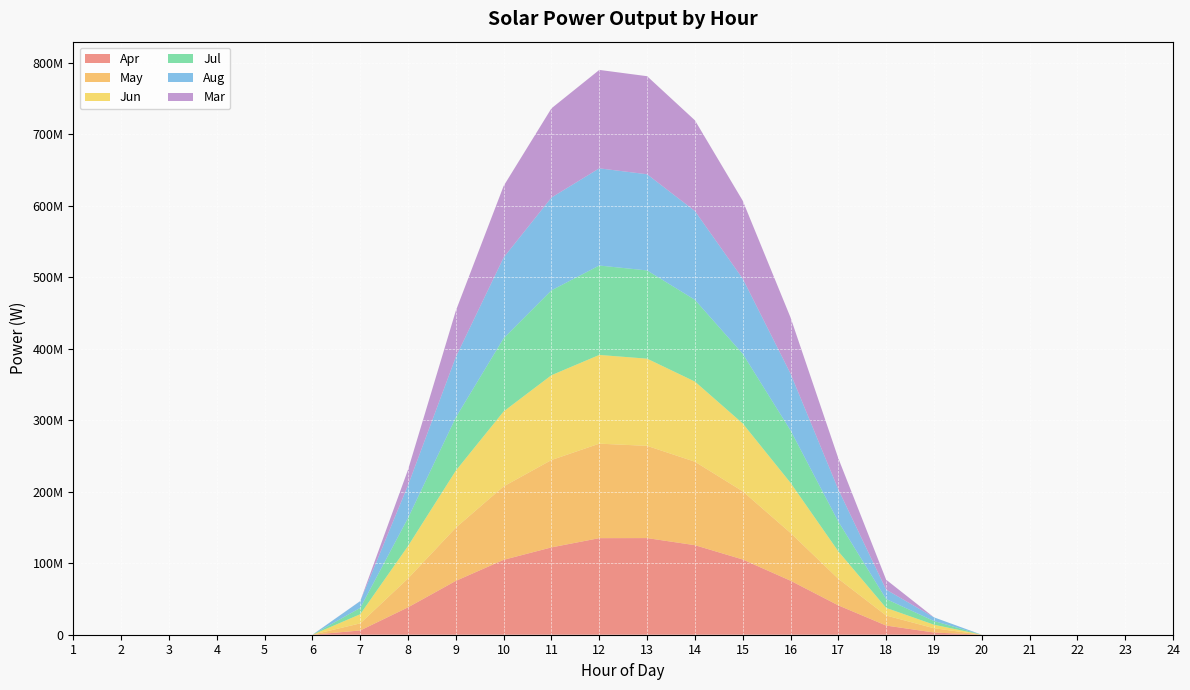

Reading right to left, list all the values displayed in this chart.

Apr: 0.0	0.0	0.0	0.0	0.0	3095912.4	12817932.8	41038619.1	75536534.5	105220493.4	125223993.8	135162038.4	135065542.1	122154456.0	104767538.6	75326579.1	38343062.3	5948781.1	0.0	0.0	0.0	0.0	0.0	0.0
May: 0.0	0.0	0.0	0.0	0.0	5948536.0	14059601.6	37166685.1	66811979.9	95345425.7	116736035.3	128989363.3	132149534.0	122197706.8	102713393.0	74438710.9	40370130.8	9945136.8	0.0	0.0	0.0	0.0	0.0	0.0
Jun: 0.0	0.0	0.0	0.0	0.0	4978420.2	10641513.1	38358708.8	70092462.4	94913238.1	112101796.2	121947356.2	124096796.4	118636666.2	104877582.1	79787515.6	45421445.4	12787325.3	0.0	0.0	0.0	0.0	0.0	0.0
Jul: 0.0	0.0	0.0	0.0	0.0	5133345.2	12400563.5	41678095.6	73335747.5	97396900.7	114348940.2	123386584.3	125047691.3	118705253.3	102374011.5	74447580.2	39184426.6	8826851.0	0.0	0.0	0.0	0.0	0.0	0.0
Aug: 0.0	0.0	0.0	0.0	0.0	5155795.3	13130669.8	44904041.9	79419828.7	105116067.7	124161142.7	134519696.8	135917992.4	129773946.6	112924481.1	84570623.8	45848145.4	9478393.2	0.0	0.0	0.0	0.0	0.0	0.0
Mar: 0.0	0.0	0.0	0.0	0.0	0.0	13880255.1	43496445.3	78518861.3	109047608.6	126886135.5	137149720.4	137674257.9	124788989.9	100111864.5	64696876.4	21738315.6	169826.2	0.0	0.0	0.0	0.0	0.0	0.0